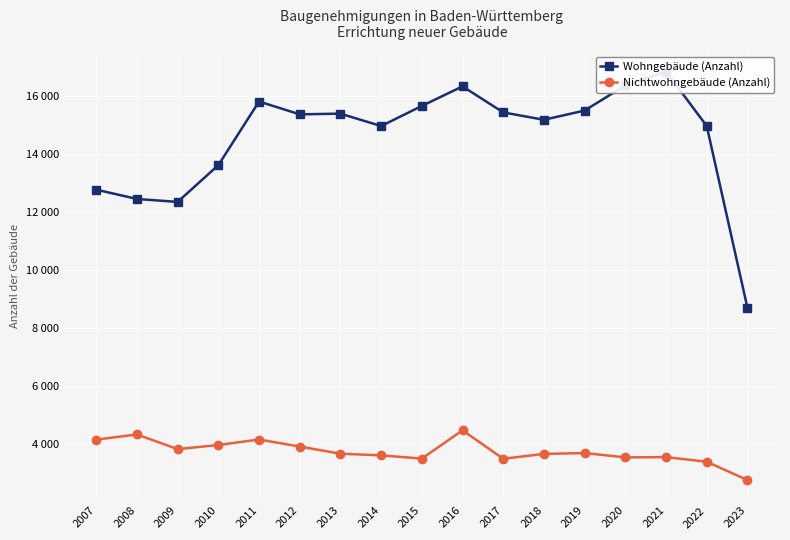

Where is the first local minimum for Wohngebäude (Anzahl)?

2009